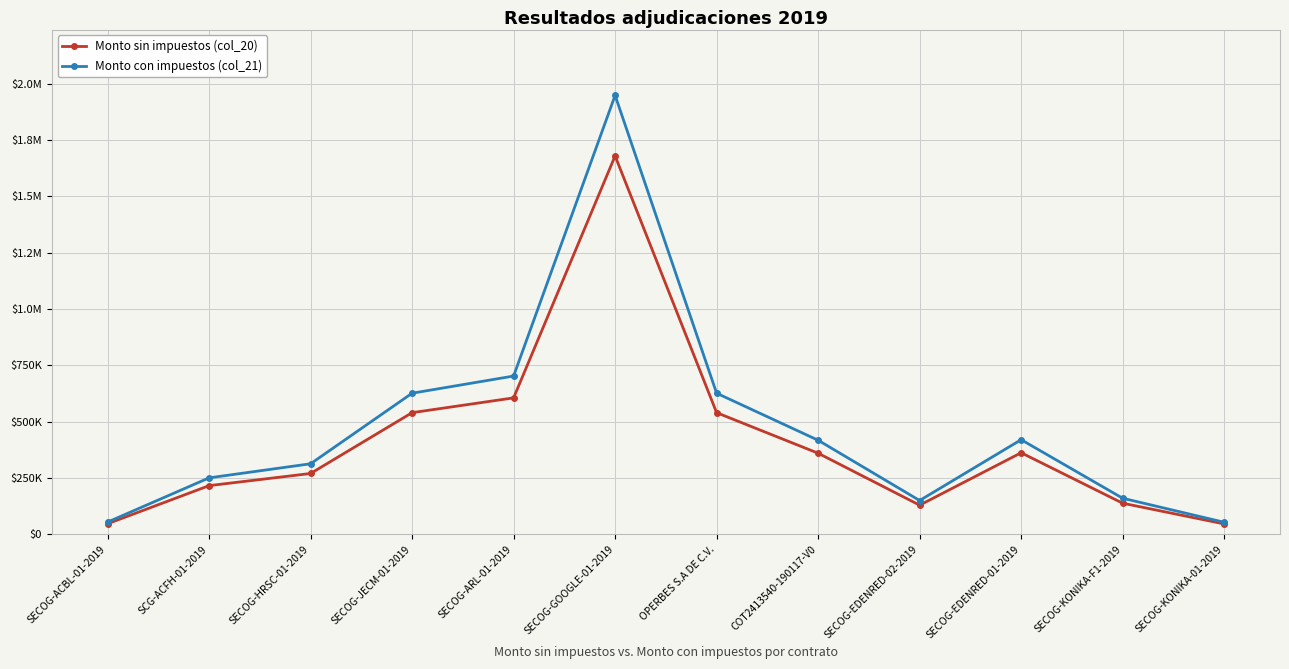

True or false: Monto con impuestos (col_21) has a value of 22096.7 at SECOG-KONIKA-01-2019.

False